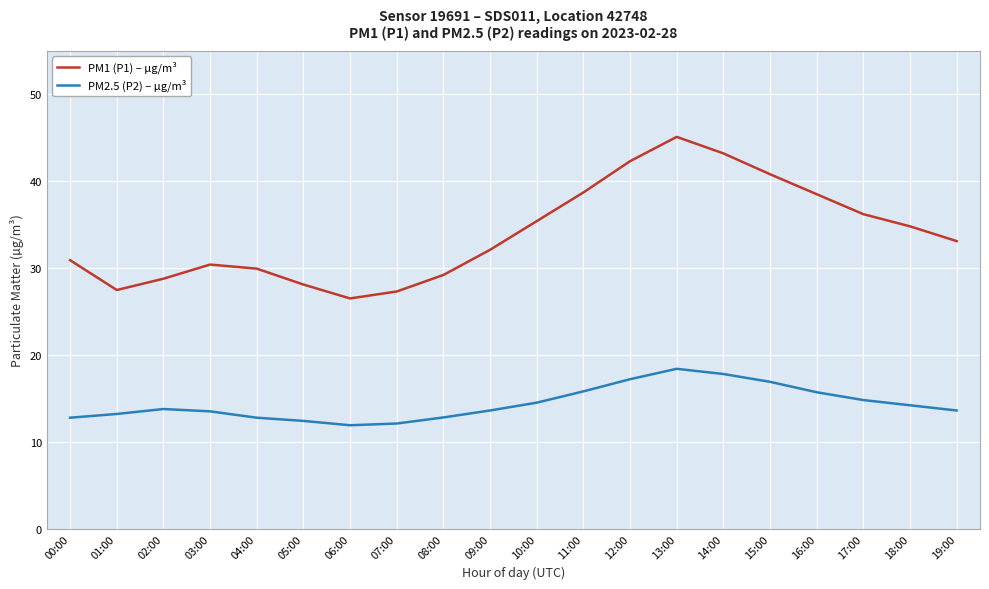

What position from the right is 09:00?

11